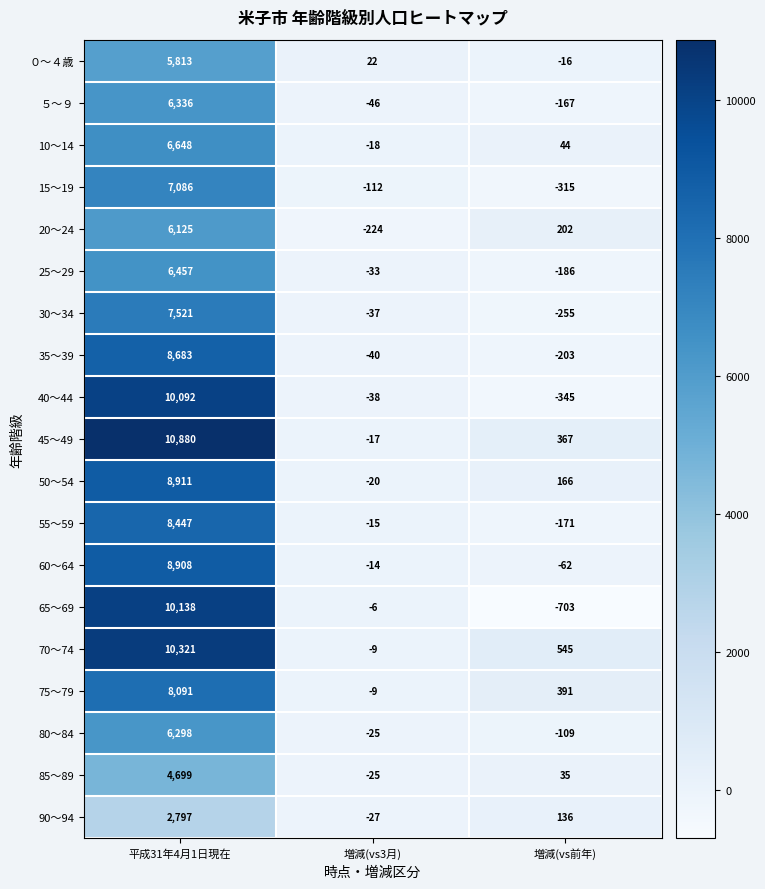

Rank the series at 平成31年4月1日現在 from highest to lowest value.

45～49, 70～74, 65～69, 40～44, 50～54, 60～64, 35～39, 55～59, 75～79, 30～34, 15～19, 10～14, 25～29, ５～９, 80～84, 20～24, ０～４歳, 85～89, 90～94